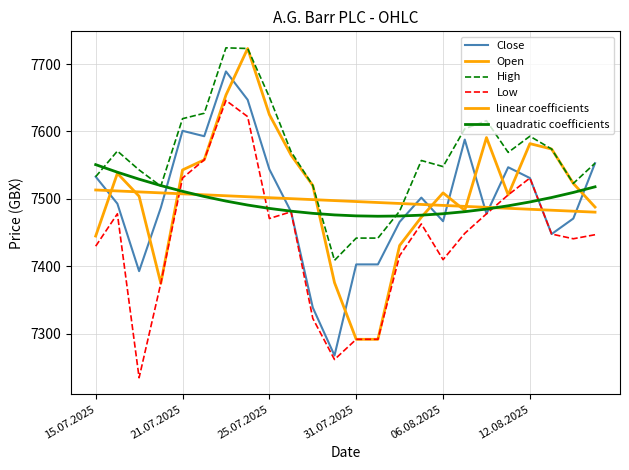

List the series in order of their peak value, lowest first.

linear coefficients, quadratic coefficients, Low, Close, Open, High